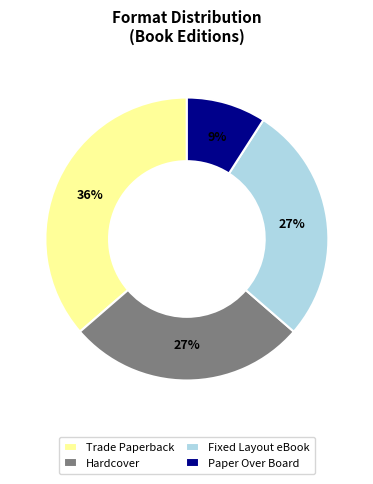

To the nearest percent, what is the difference between the largest and smallest slice percentages?

27%